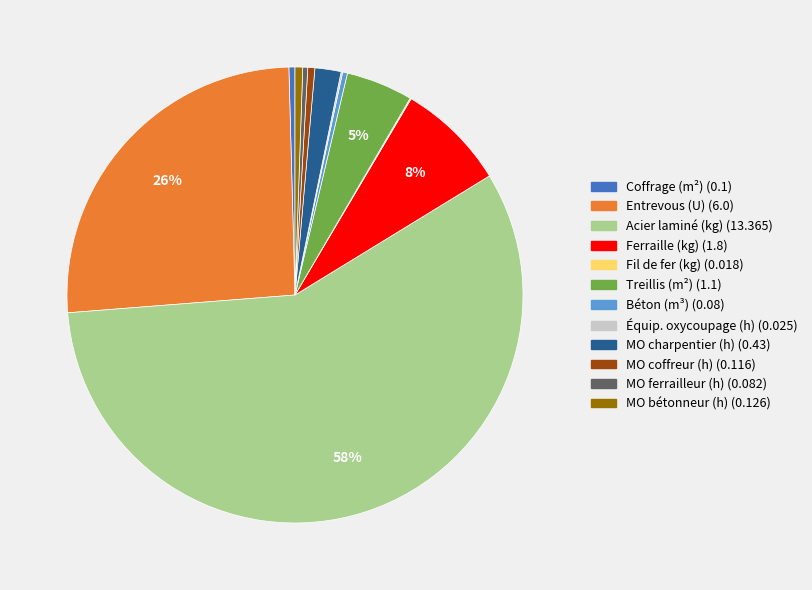

Does any single category account for the majority?

Yes